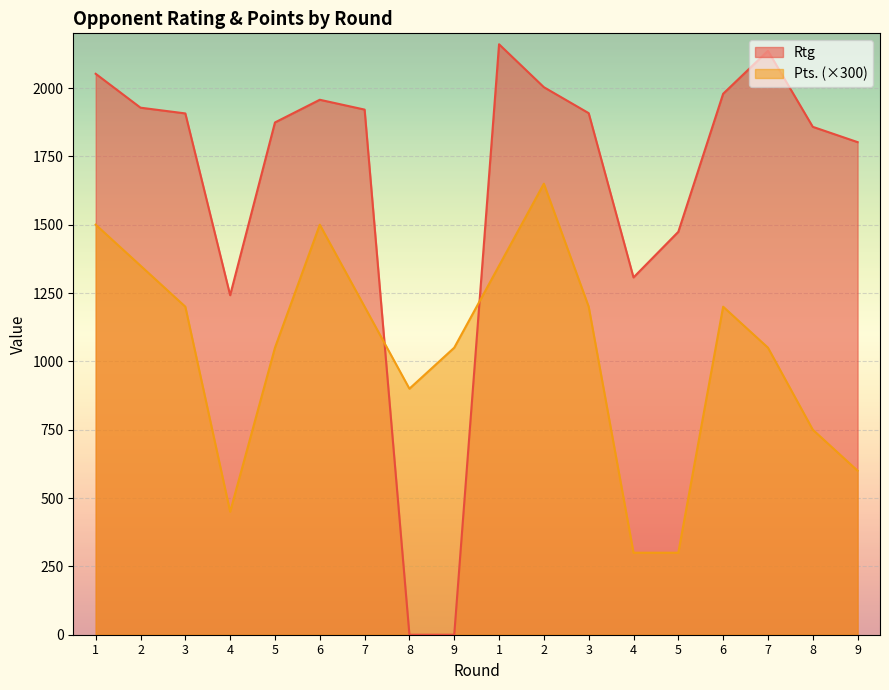

Reading left to right, list all the values displayed in this chart.

Rtg: 1=2052	2=1928	3=1907	4=1242	5=1874	6=1957	7=1921	8=0	9=0	1=2160	2=2003	3=1908	4=1307	5=1474	6=1979	7=2136	8=1858	9=1802
Pts.: 1=1500	2=1350	3=1200	4=450	5=1050	6=1500	7=1200	8=900	9=1050	1=1350	2=1650	3=1200	4=300	5=300	6=1200	7=1050	8=750	9=600